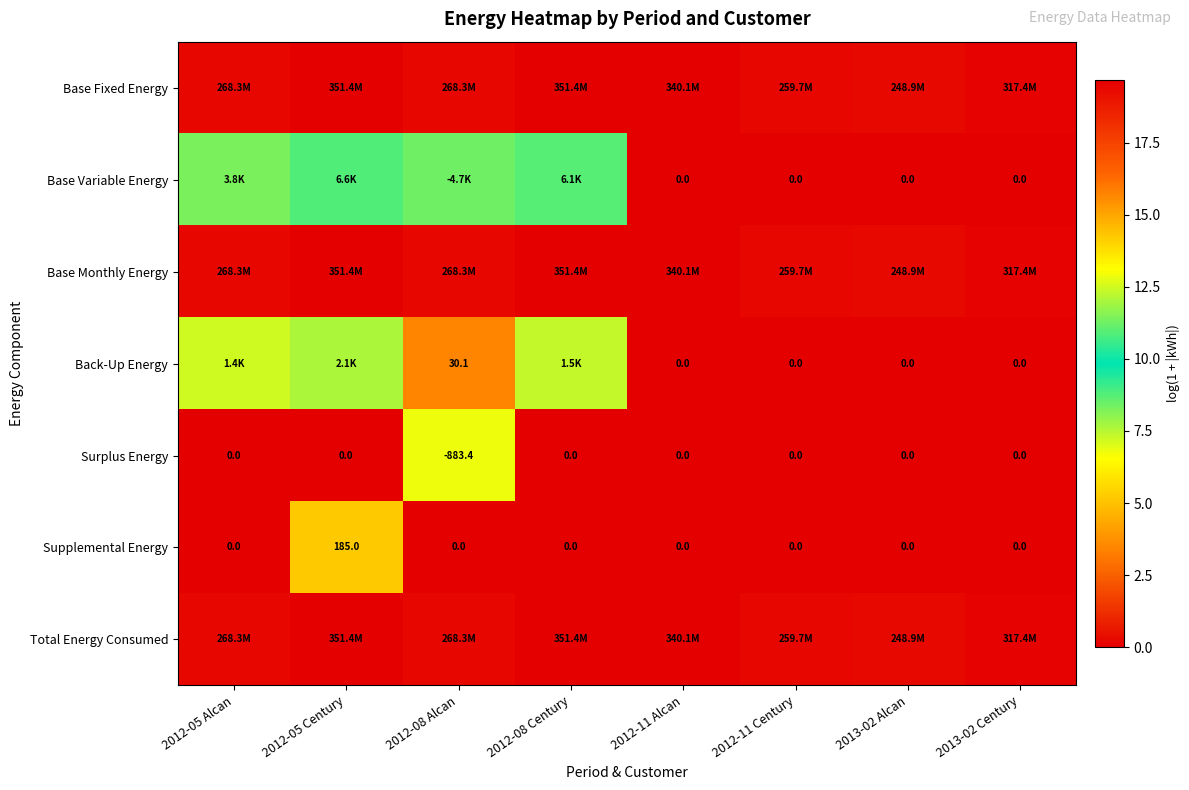

At which label does Base Monthly Energy reach its minimum?

2013-02 Alcan